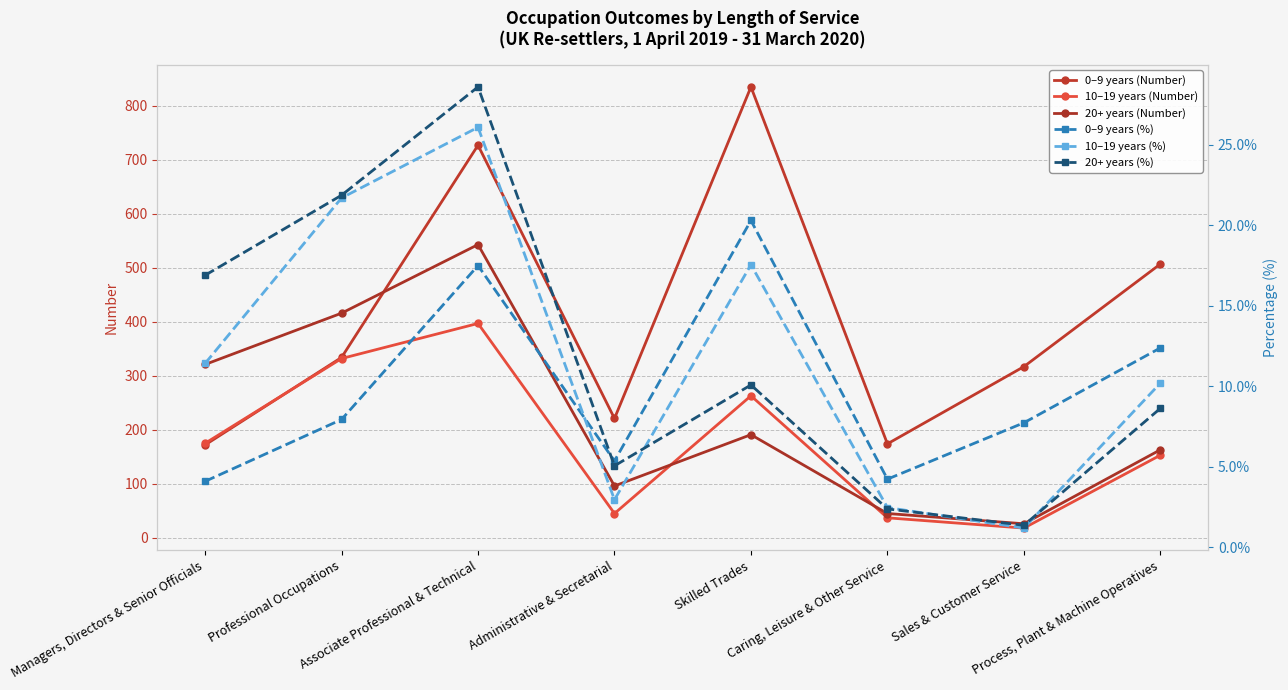

What is the minimum value for 10–19 years (%)?

1.2